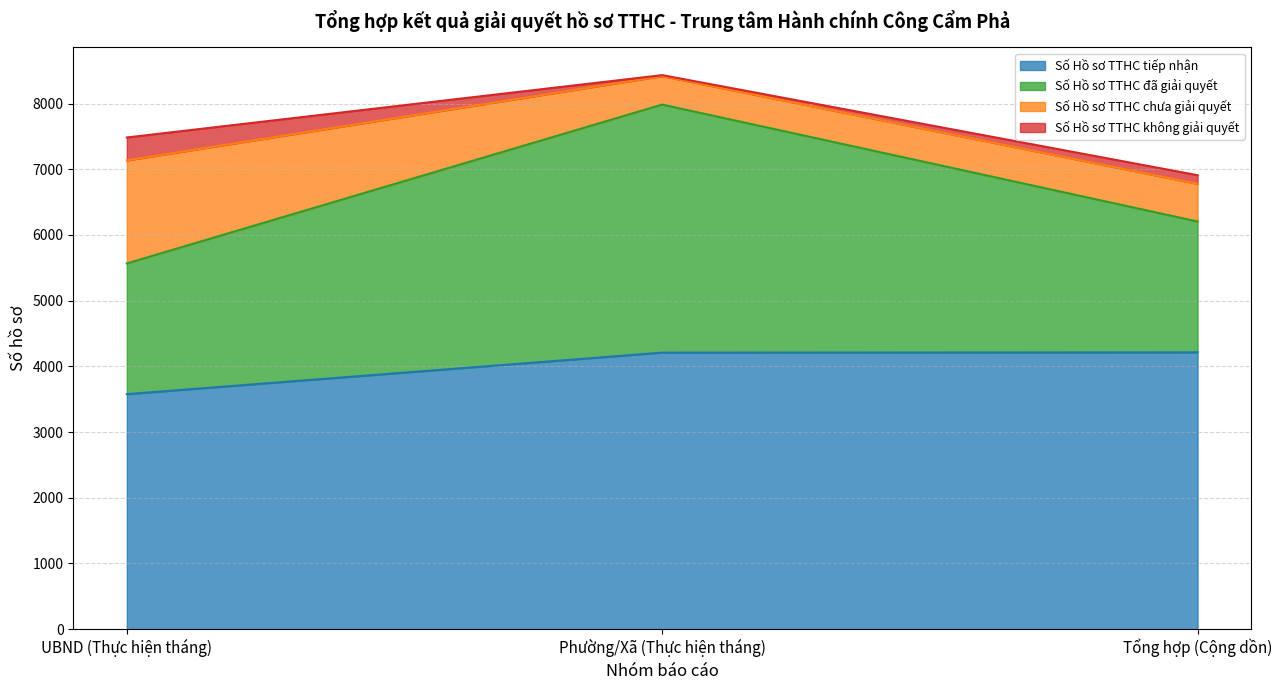

What is the minimum value for Số Hồ sơ TTHC chưa giải quyết?

433